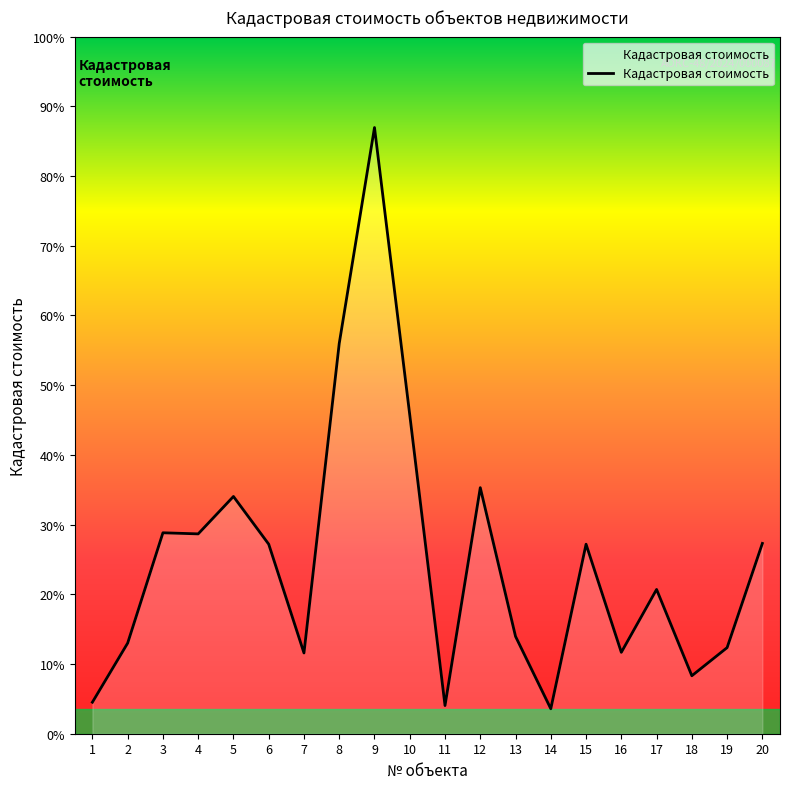

Does the chart have visible grid lines?

No